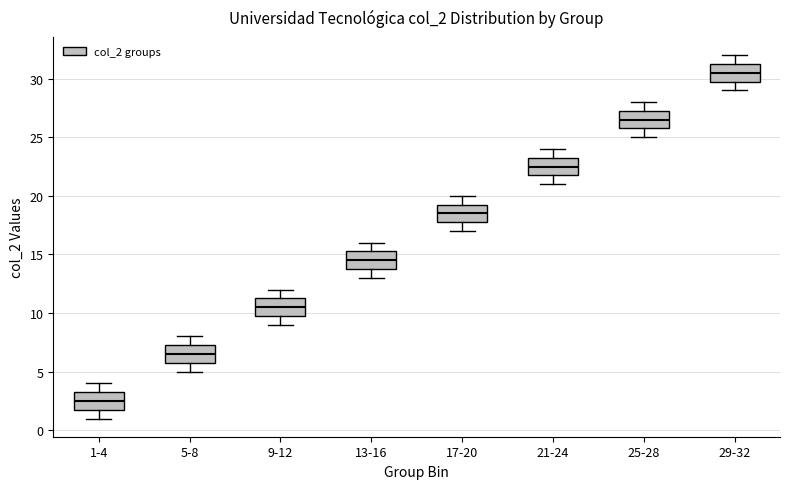

Which box's median line is the lowest?

1-4